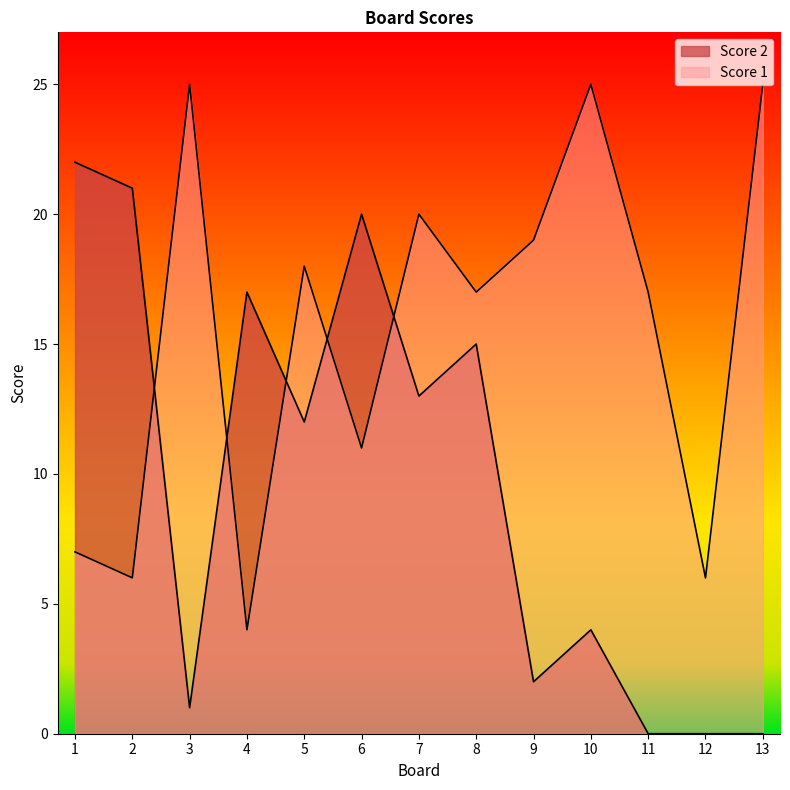

True or false: Score 2 has more than 0 points higher than both neighbors.

True